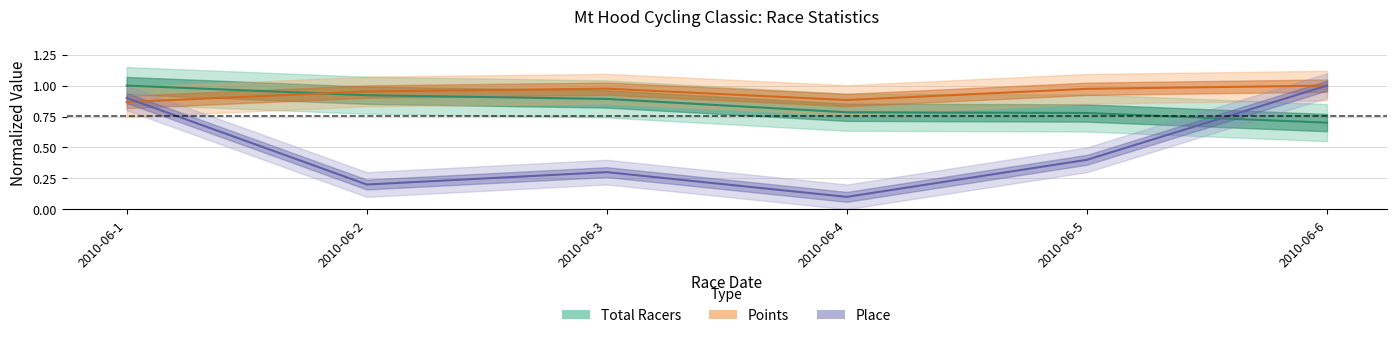

After their last crossing, which series has the higher values: Points or Place?

Points